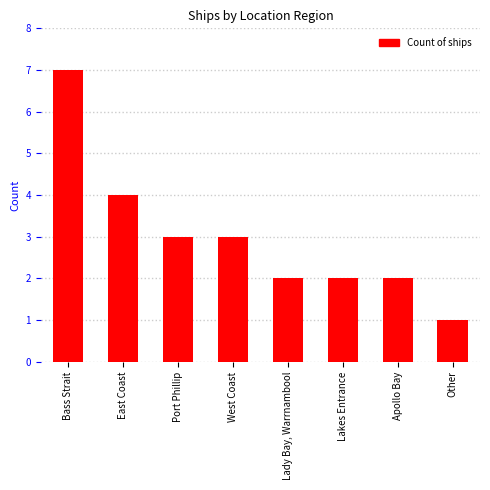

Is it true that the value at Bass Strait is 7?

True